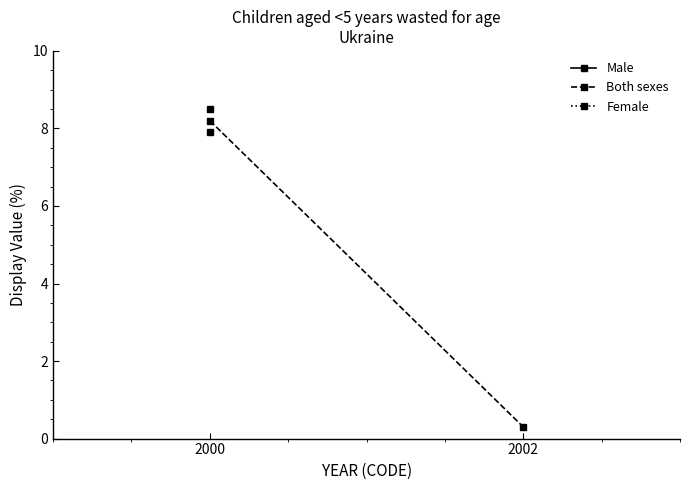

Between 2002 and 2000, which is larger?

2000